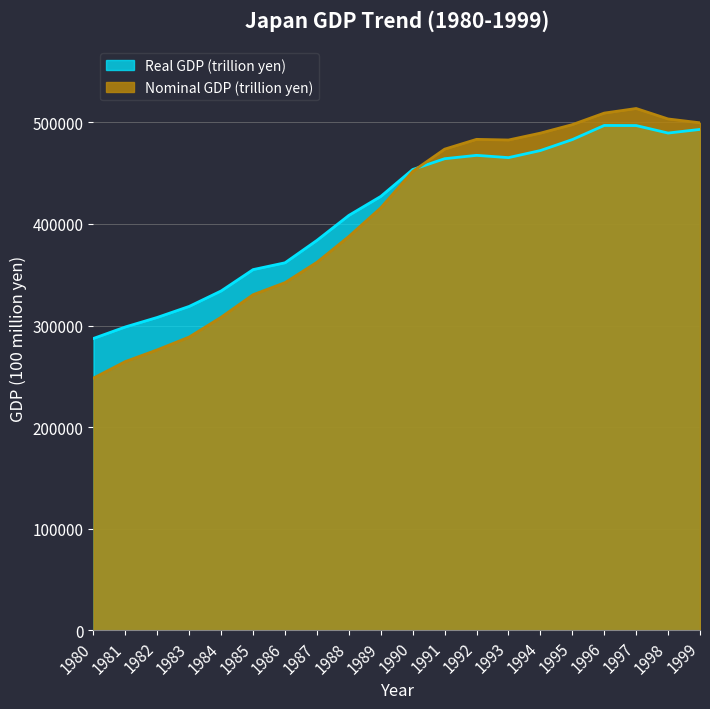

The Real GDP (trillion yen) series shows 496934.6 at 1996. True or false?

True